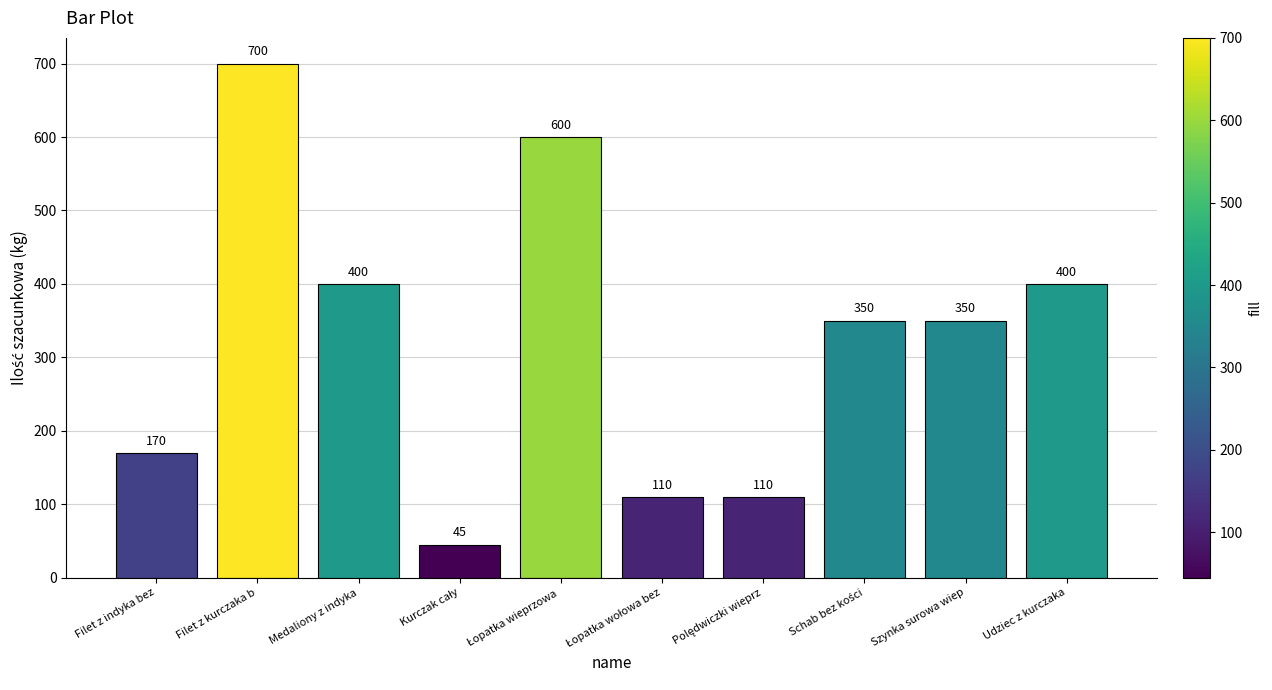

Is it true that the value at Medaliony z indyka is 96?

False